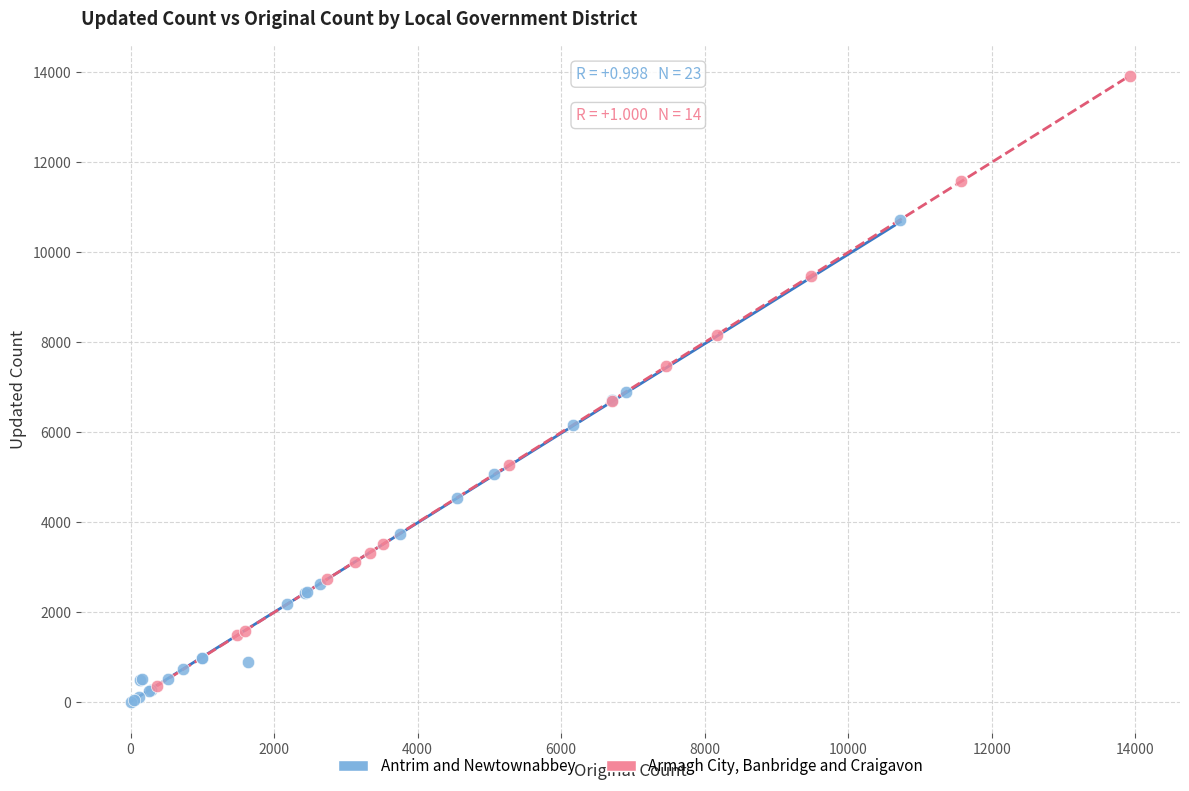

Which series has the widest spread of Y values?

Armagh City, Banbridge and Craigavon